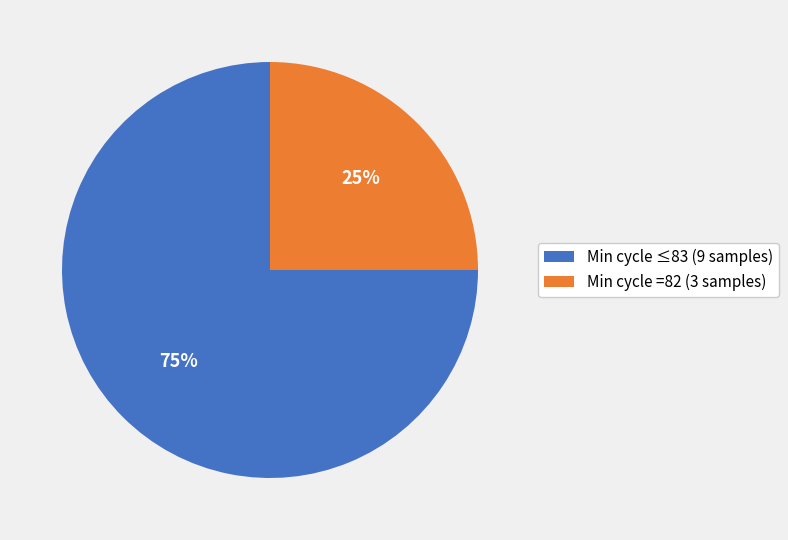

What is the largest slice in the pie chart?

Min cycle ≤83 (9 samples)